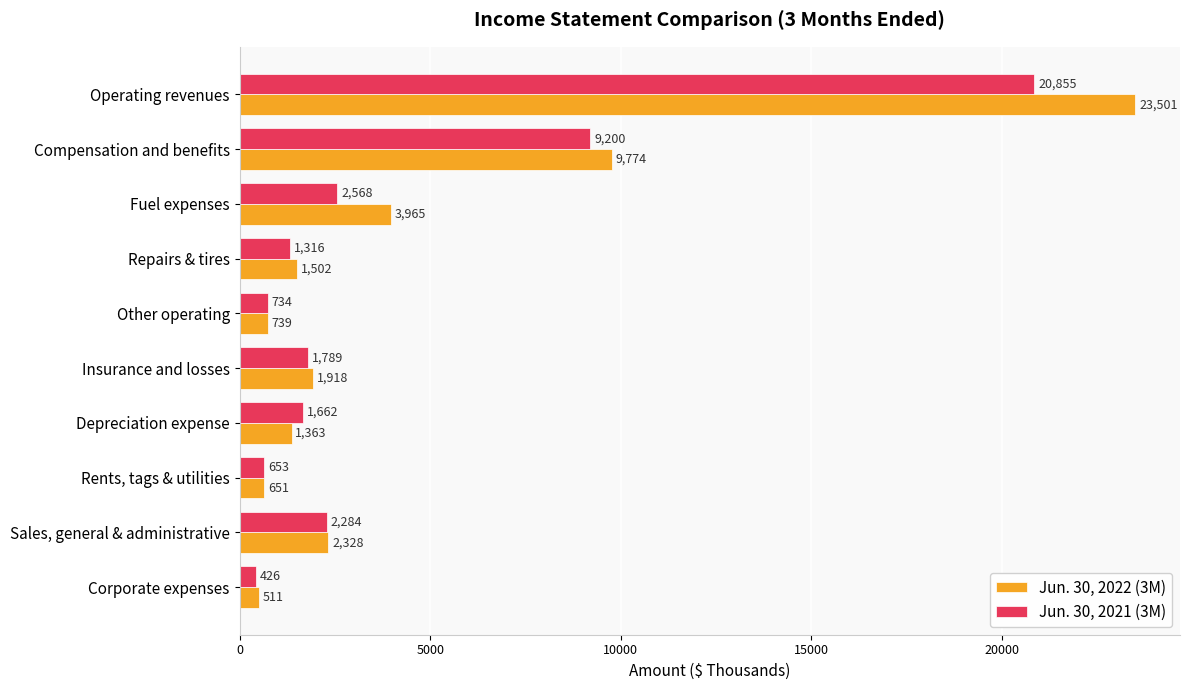

What is the maximum value for Jun. 30, 2021 (3M)?

20855